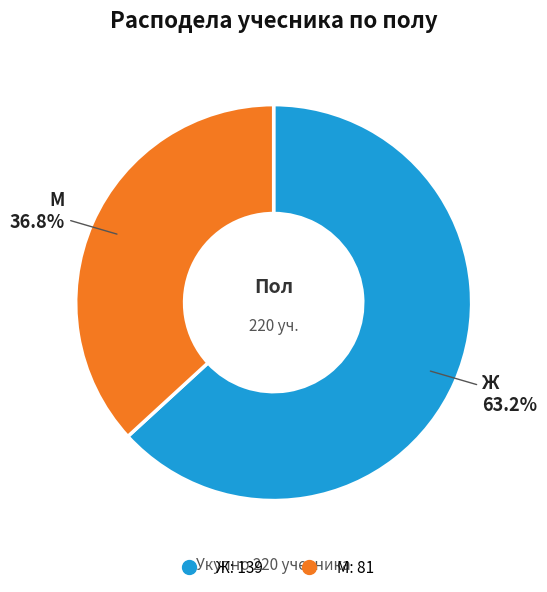

Which slice is the smallest?

М